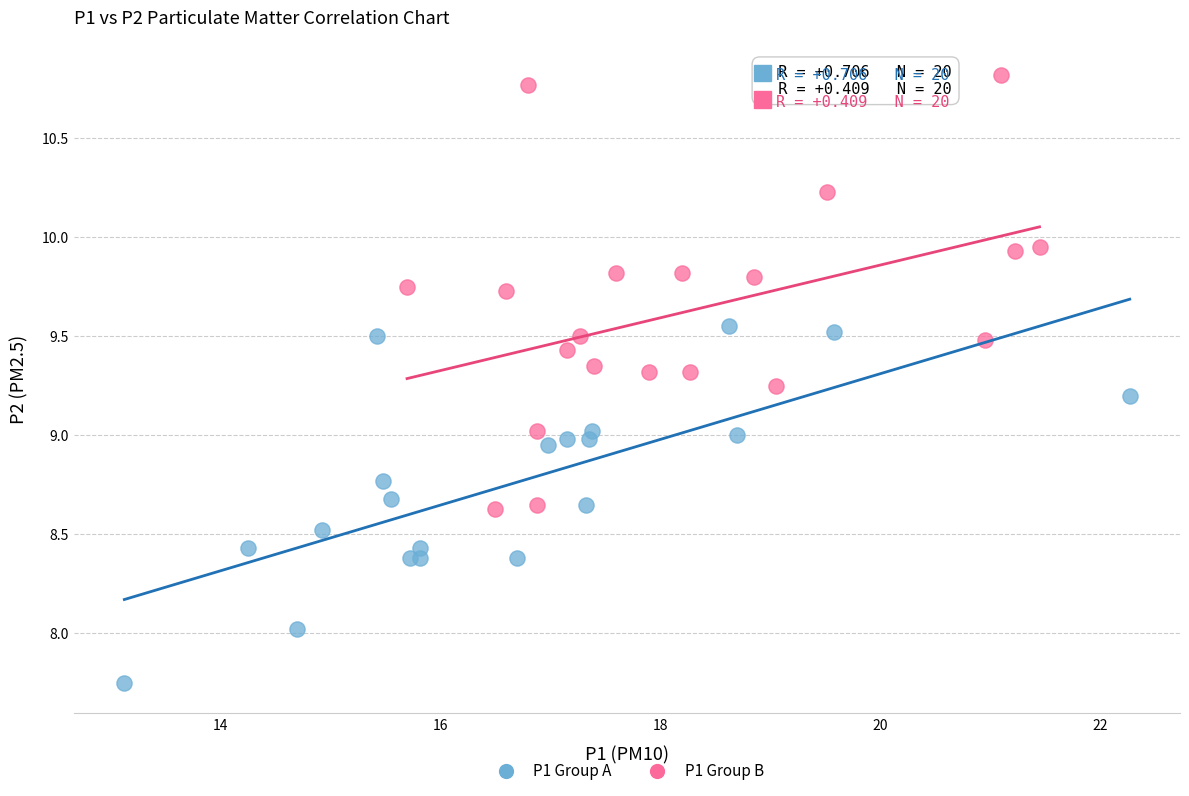

Which series reaches the minimum Y coordinate?

P1 Group A